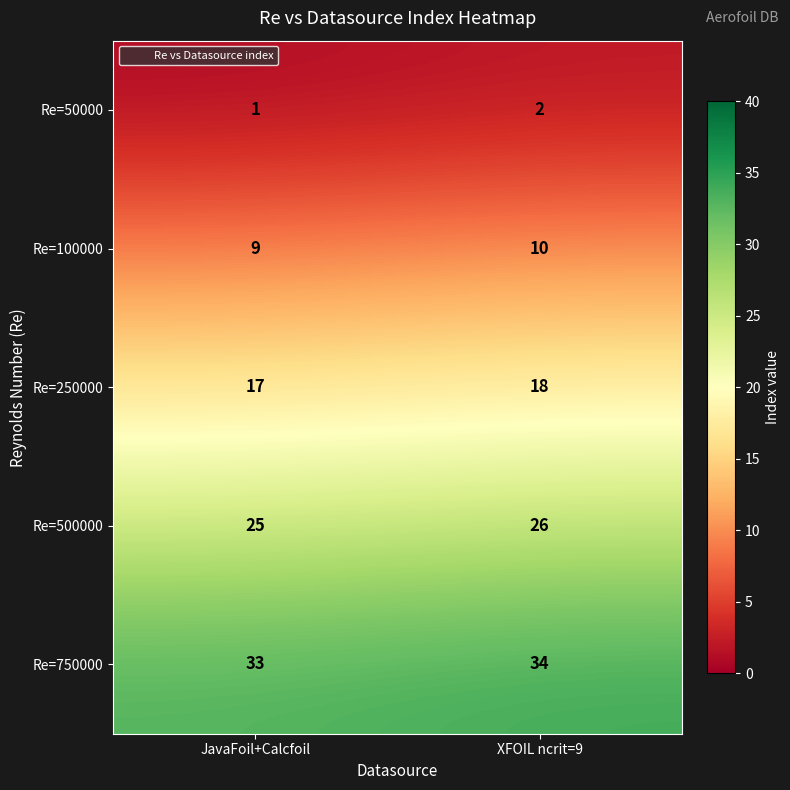

Is it true that Re=50000 equals 0 at JavaFoil+Calcfoil?

False